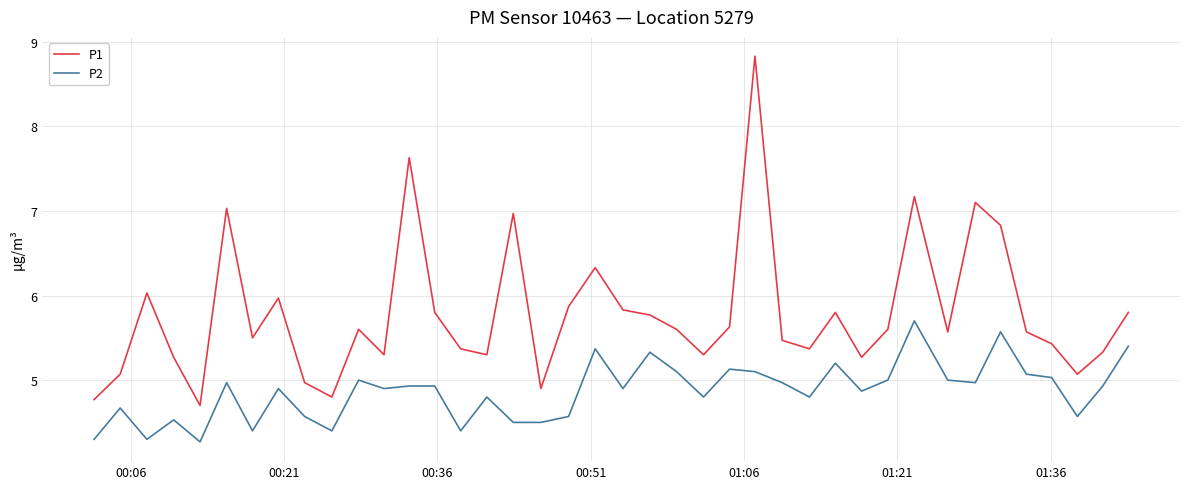

Reading left to right, list all the values displayed in this chart.

P1: 4.8	5.1	6.0	5.3	4.7	7.0	5.5	6.0	5.0	4.8	5.6	5.3	7.6	5.8	5.4	5.3	7.0	4.9	5.9	6.3	5.8	5.8	5.6	5.3	5.6	8.8	5.5	5.4	5.8	5.3	5.6	7.2	5.6	7.1	6.8	5.6	5.4	5.1	5.3	5.8
P2: 4.3	4.7	4.3	4.5	4.3	5.0	4.4	4.9	4.6	4.4	5.0	4.9	4.9	4.9	4.4	4.8	4.5	4.5	4.6	5.4	4.9	5.3	5.1	4.8	5.1	5.1	5.0	4.8	5.2	4.9	5.0	5.7	5.0	5.0	5.6	5.1	5.0	4.6	4.9	5.4